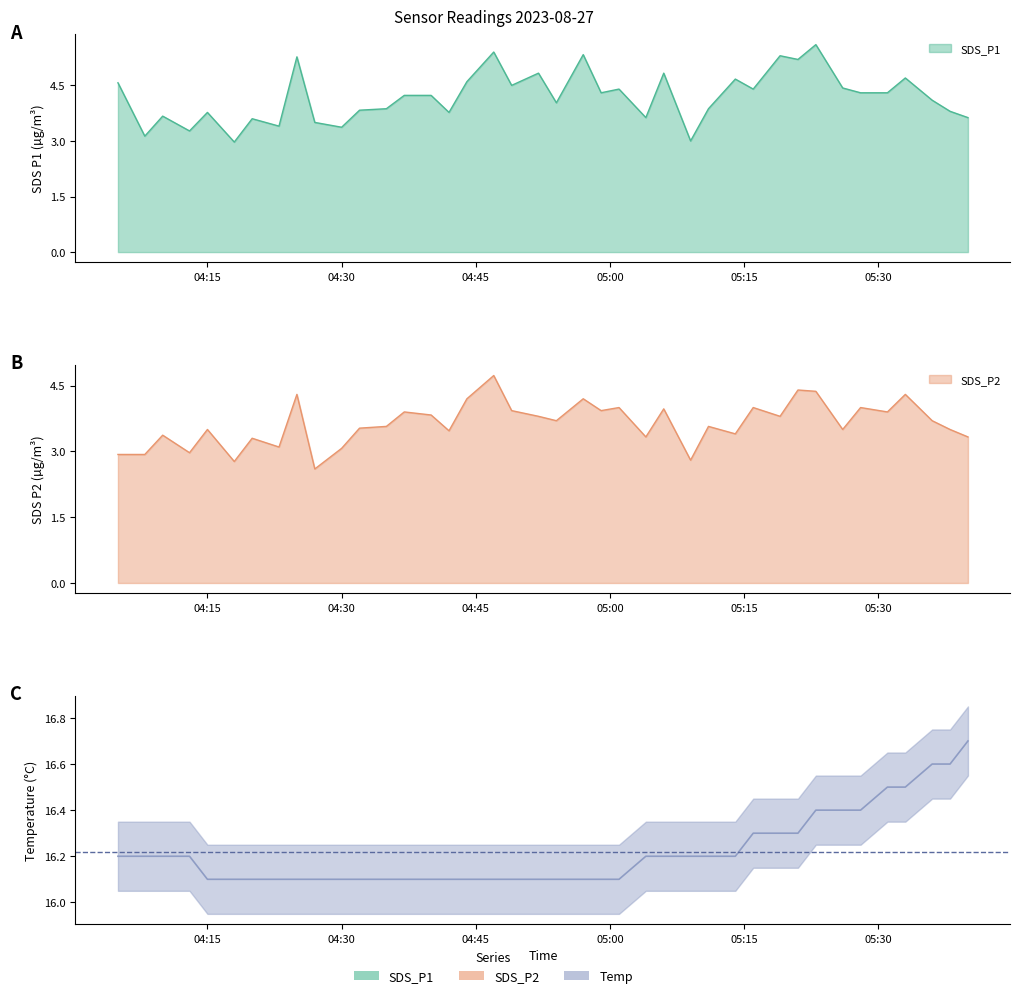

True or false: SDS_P1 and Temp intersect in this chart.

False